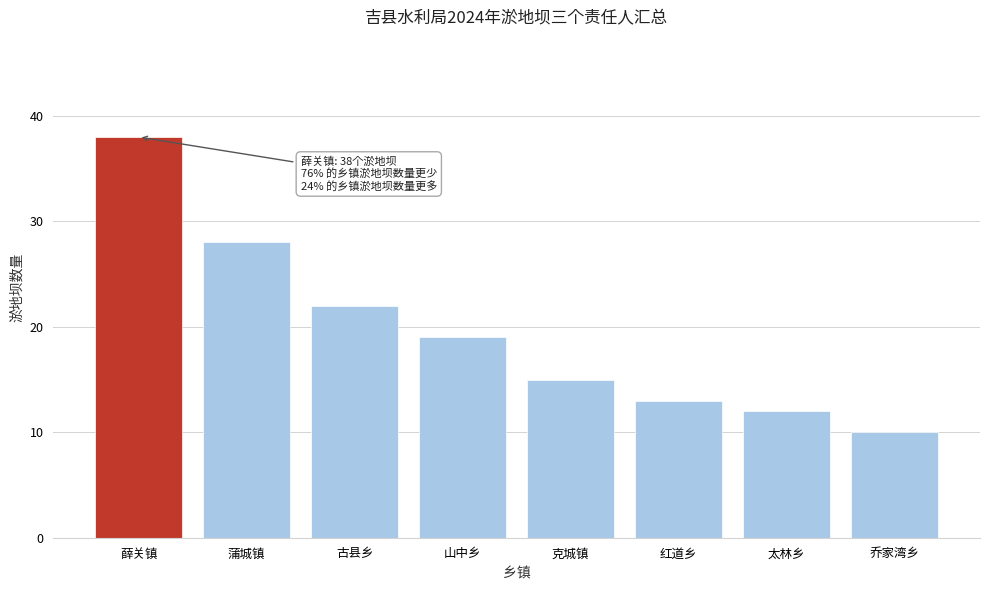

Reading left to right, list all the values displayed in this chart.

薛关镇=38	蒲城镇=28	古县乡=22	山中乡=19	克城镇=15	红道乡=13	太林乡=12	乔家湾乡=10